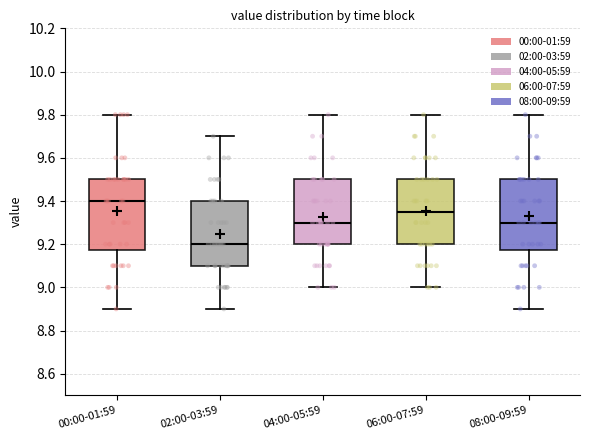

Which box's median line is the lowest?

02:00-03:59